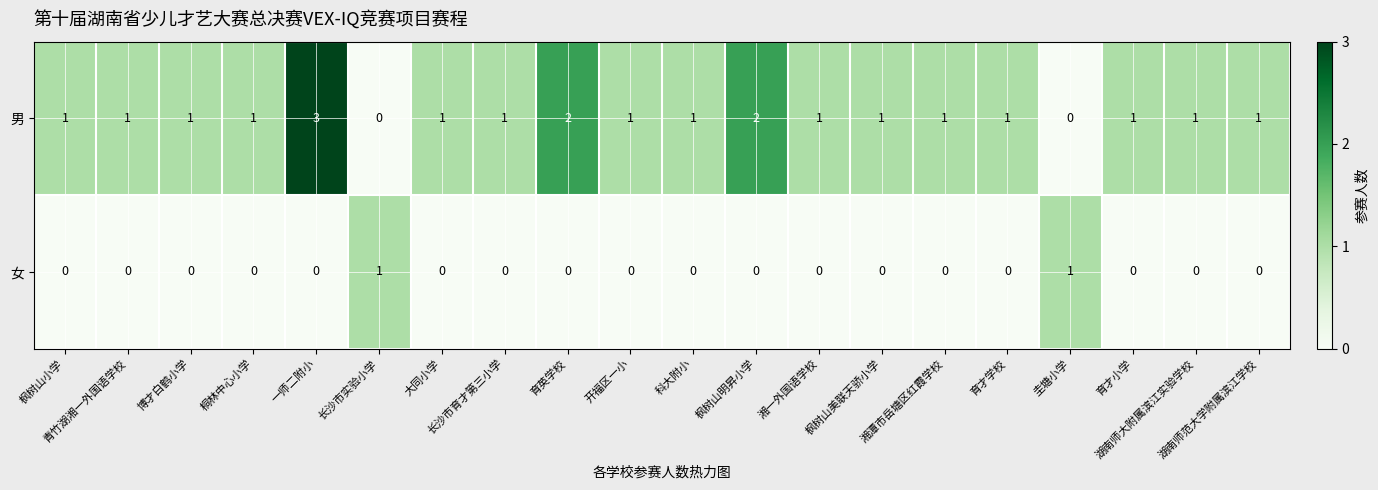

How many positive values does the 女 series have?

2